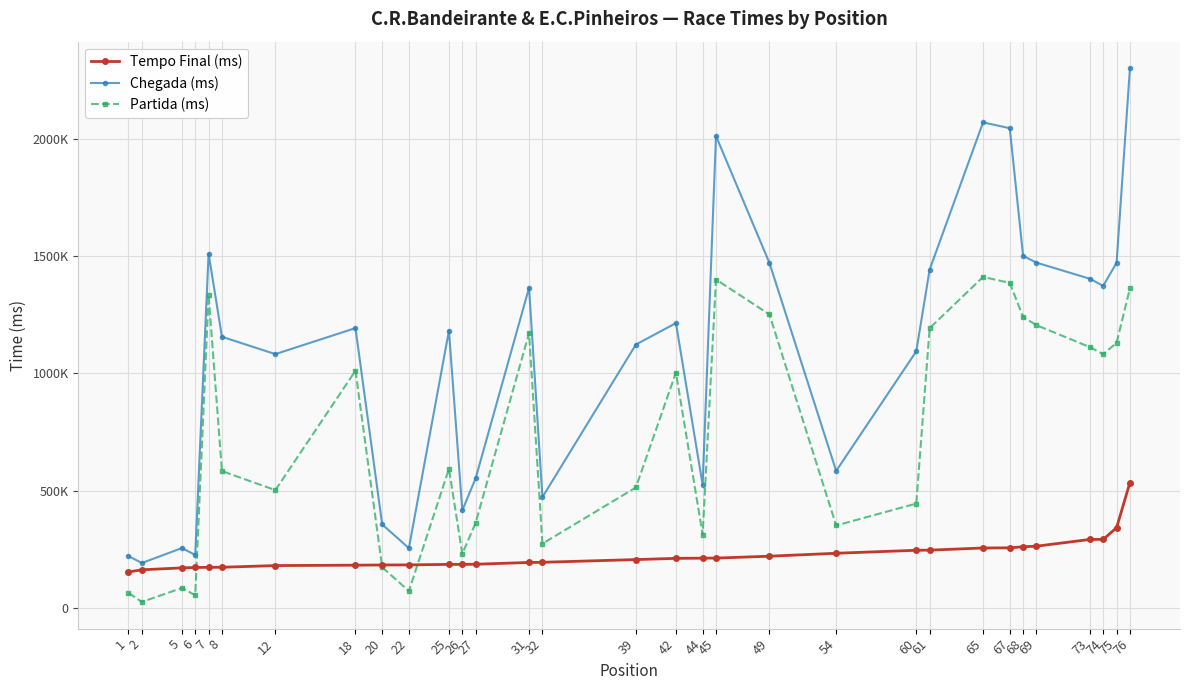

True or false: Chegada (ms) and Tempo Final (ms) cross at least once.

False